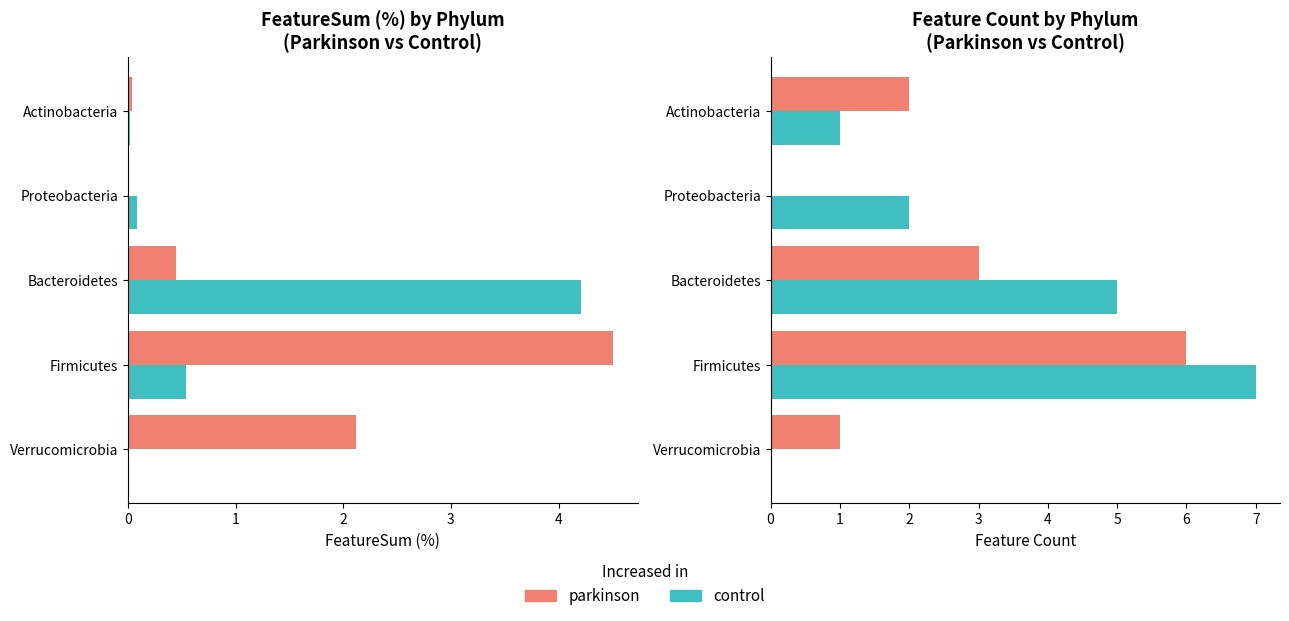

How many categories are shown in the chart?

5